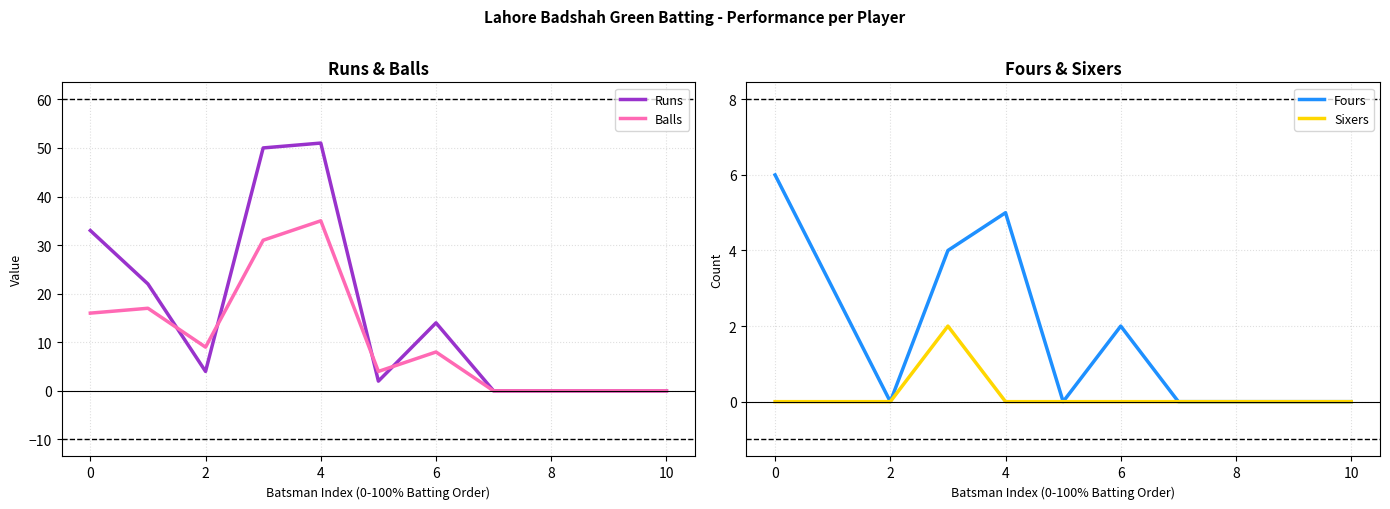

True or false: Balls and Sixers cross at least once.

False